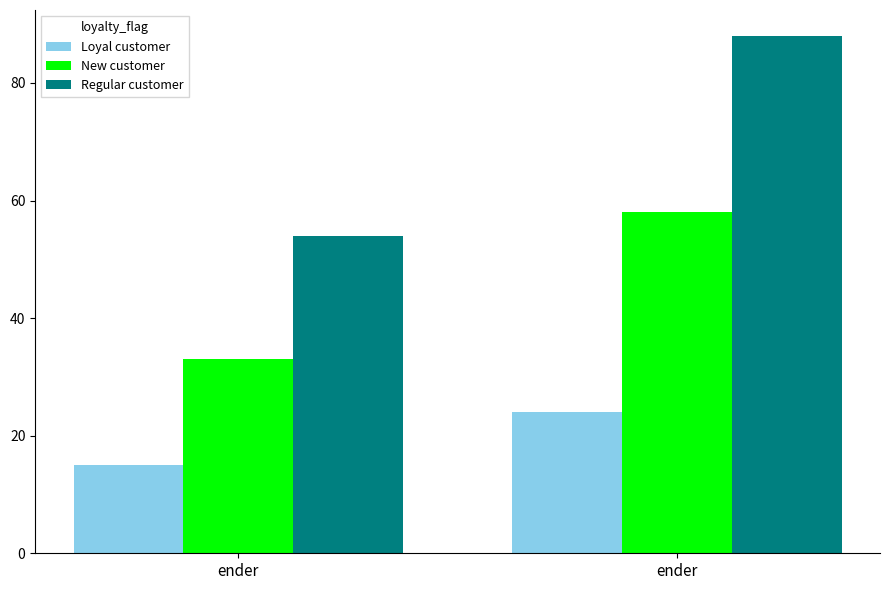

Rank the series by their maximum value, from highest to lowest.

Regular customer, New customer, Loyal customer